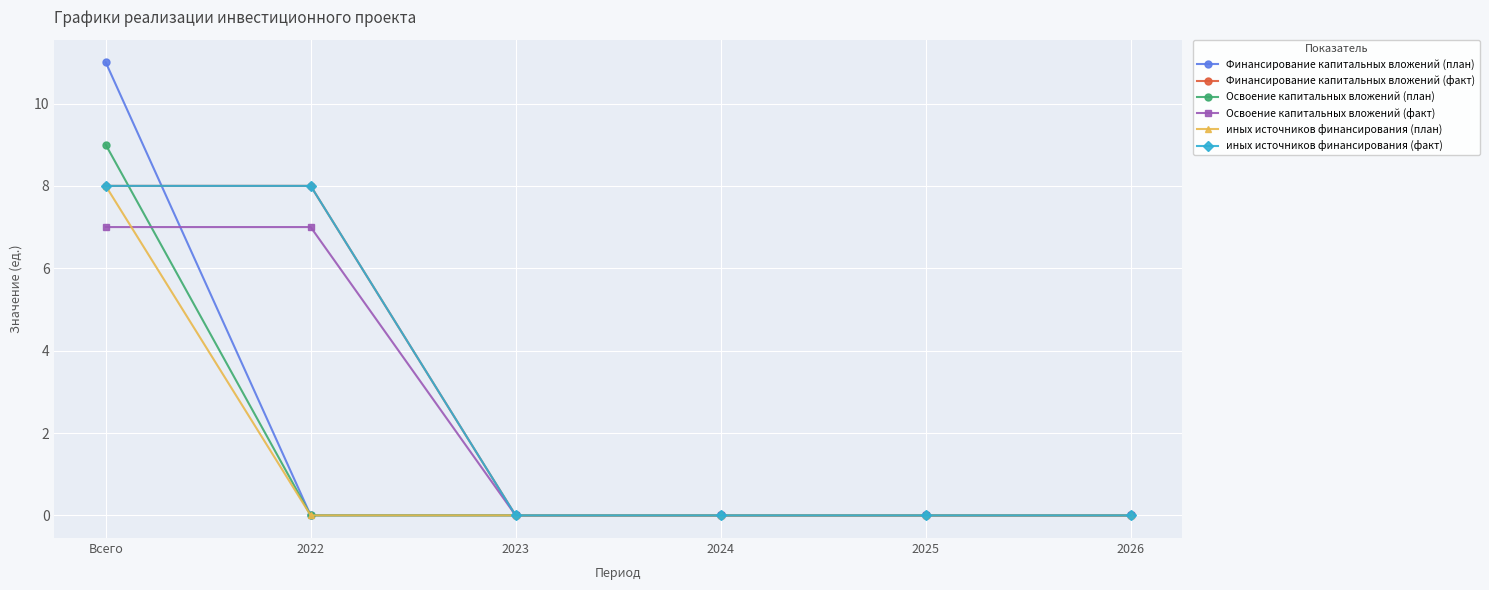

Is this an area chart (filled region under the line)?

No